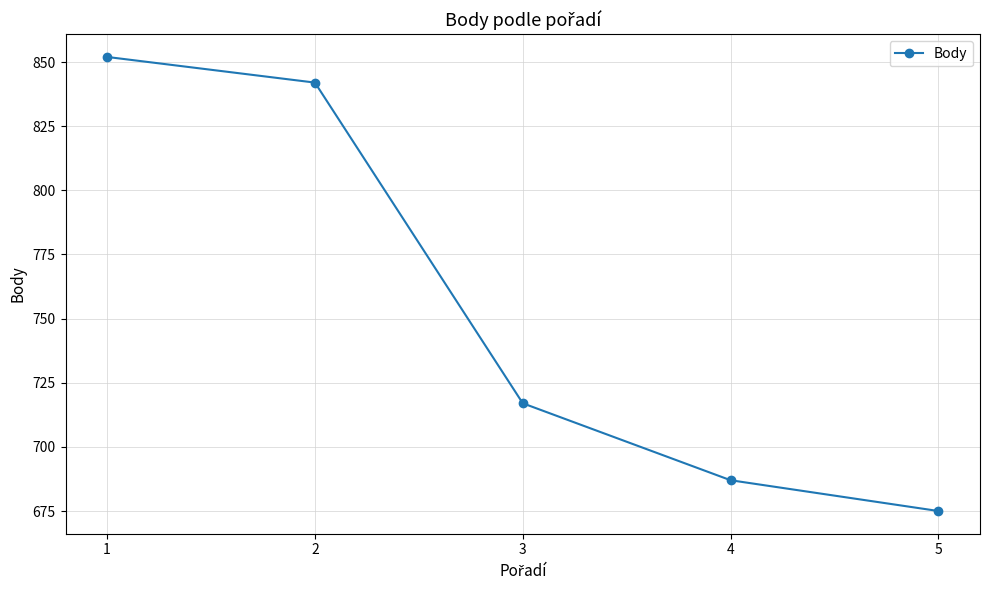

Reading right to left, list all the values displayed in this chart.

675	687	717	842	852